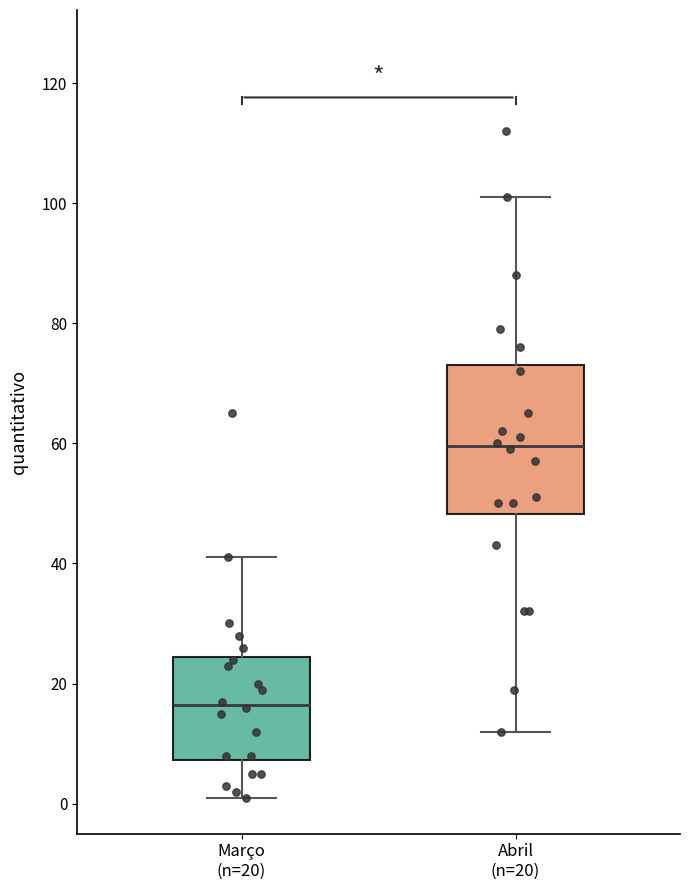

Comparing the boxes themselves (not the whiskers), which one is the tallest?

Abril (n=20)